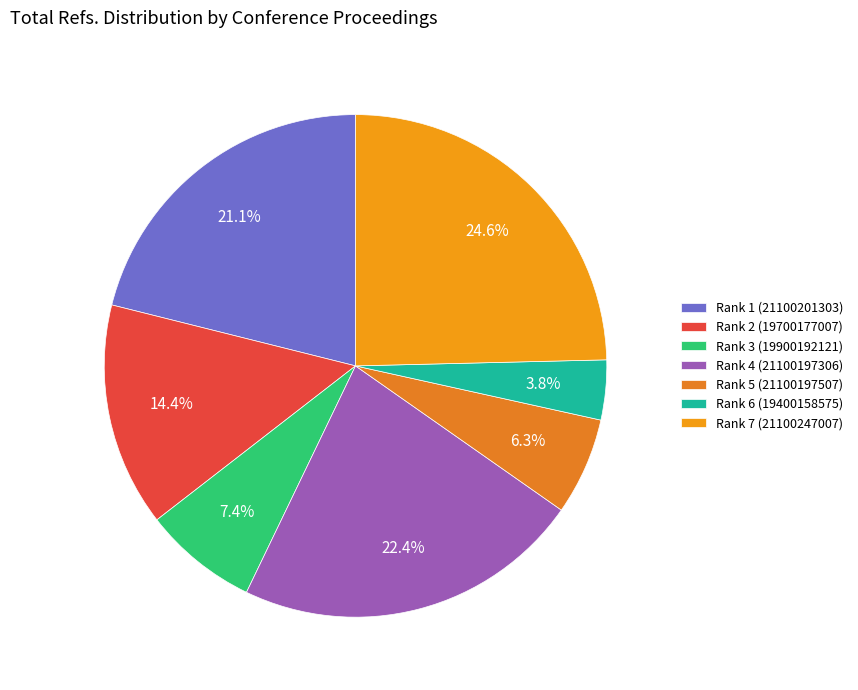

How many segments does this pie chart have?

7